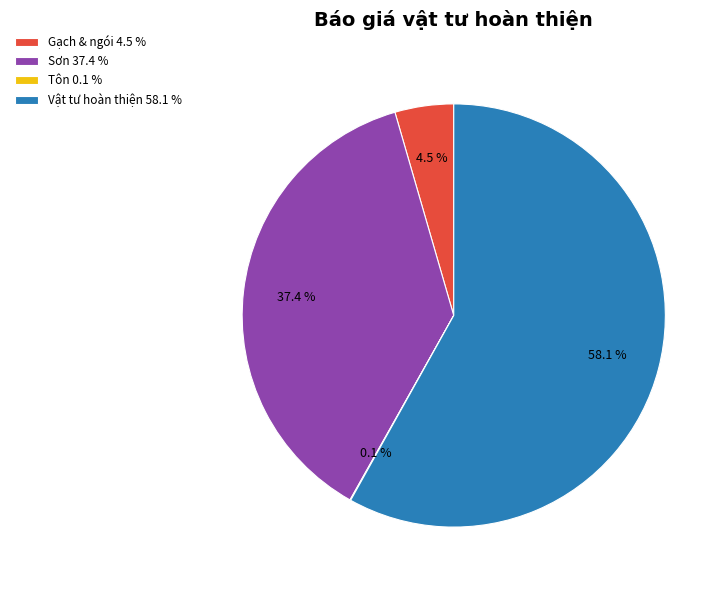

What percentage is NOT represented by Gạch & ngói 4.5 %?

95.5%